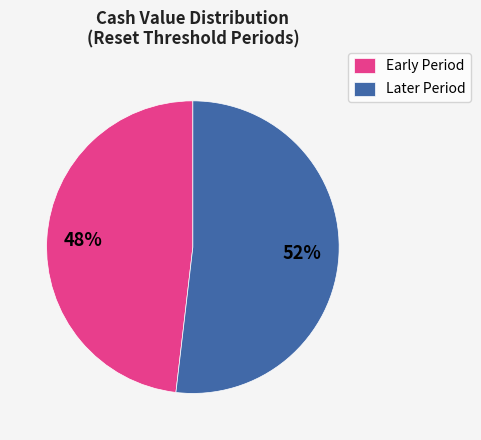

To the nearest percent, what is the combined percentage of Later Period and Early Period?

100%